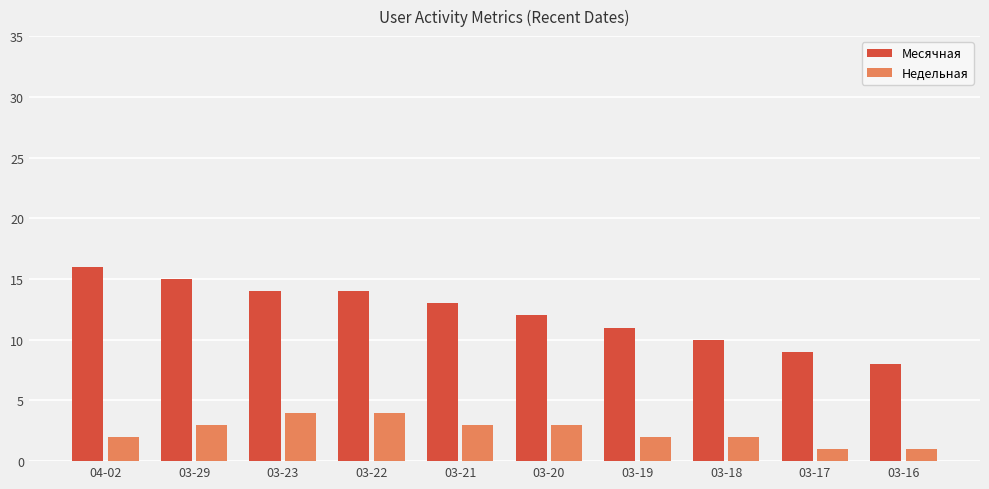

What is the difference between the maximum and minimum values in the Недельная series?

3